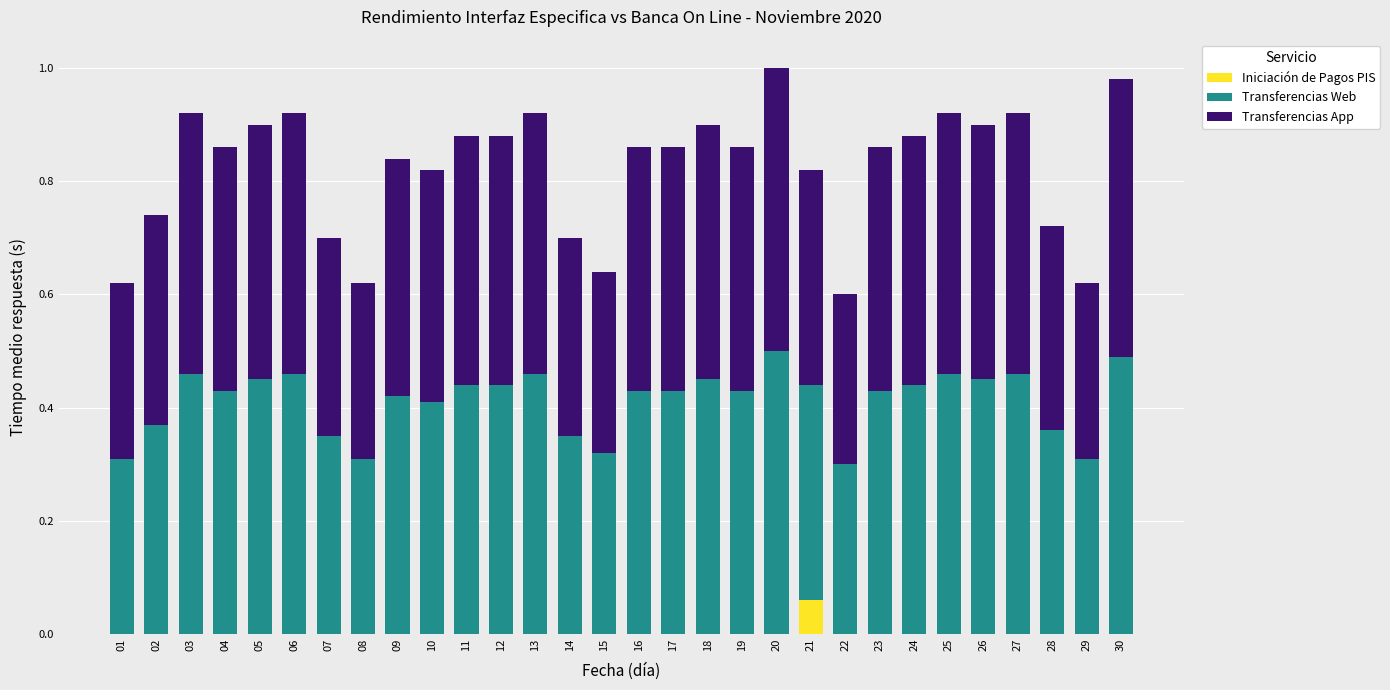

Are the bars grouped side by side (vs. stacked)?

No